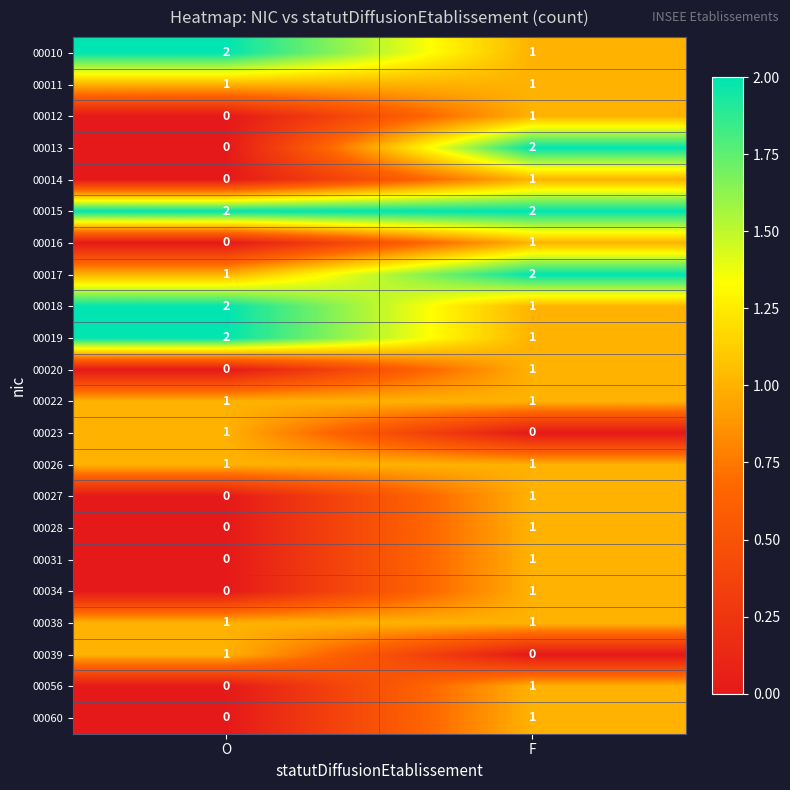

Between O and F, which series saw the biggest shift?

00013